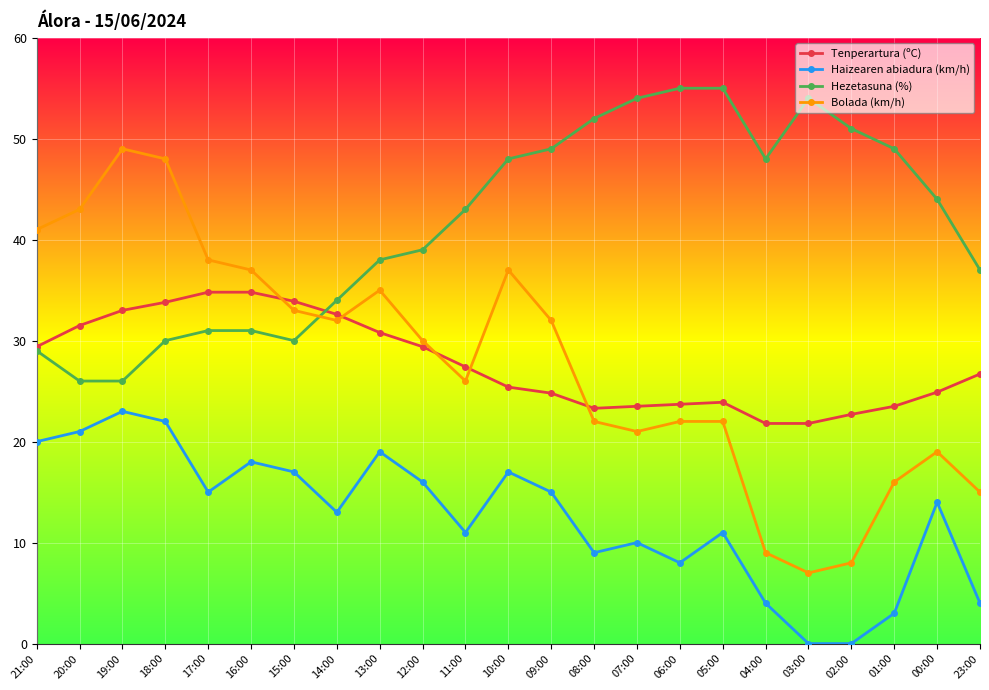

Does the chart display data point markers on the line(s)?

Yes